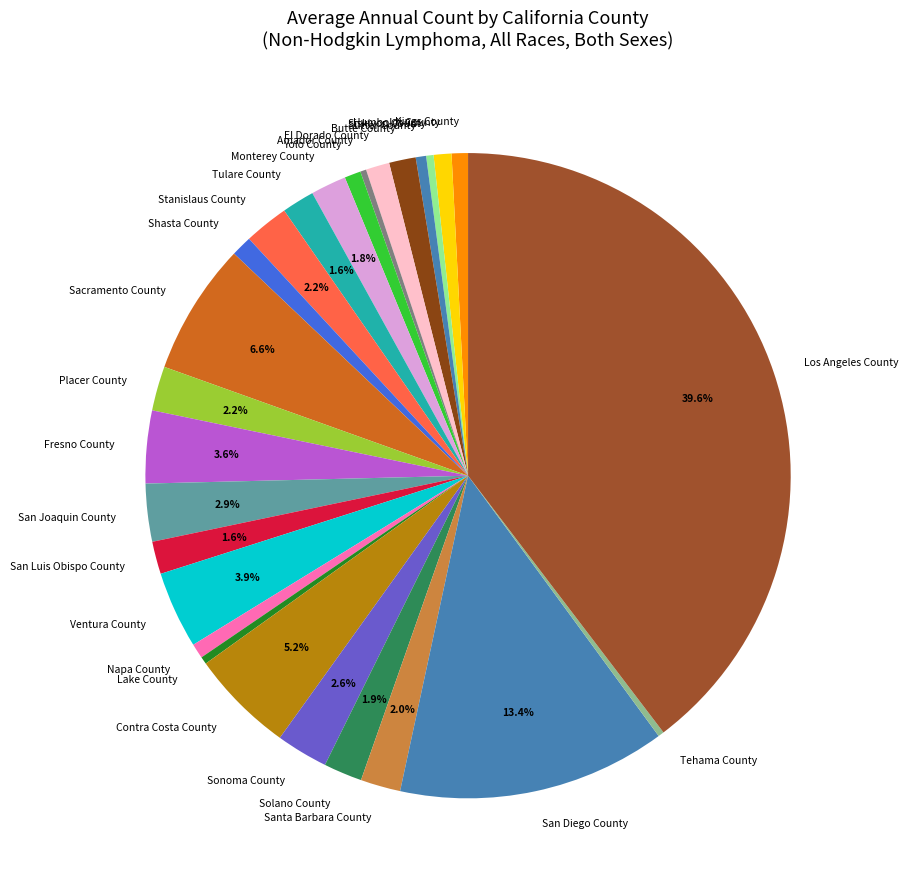

Count the number of slices in the pie.

27